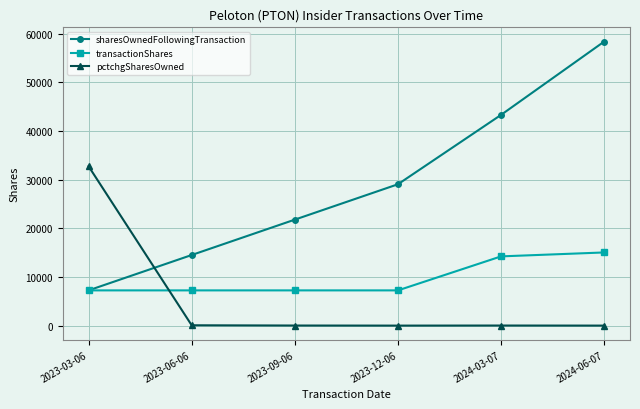

What is the approximate value of transactionShares at 2023-06-06, to the nearest 100?

7300